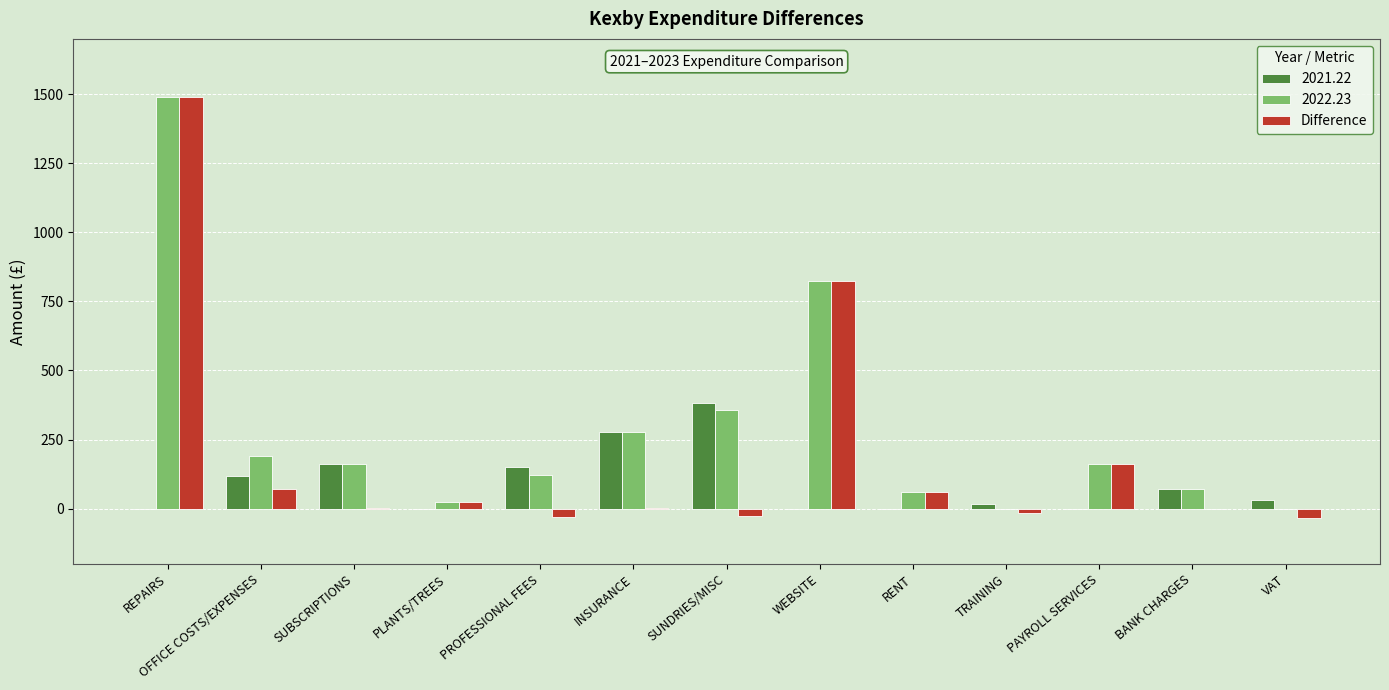

How many groups of bars are there?

13